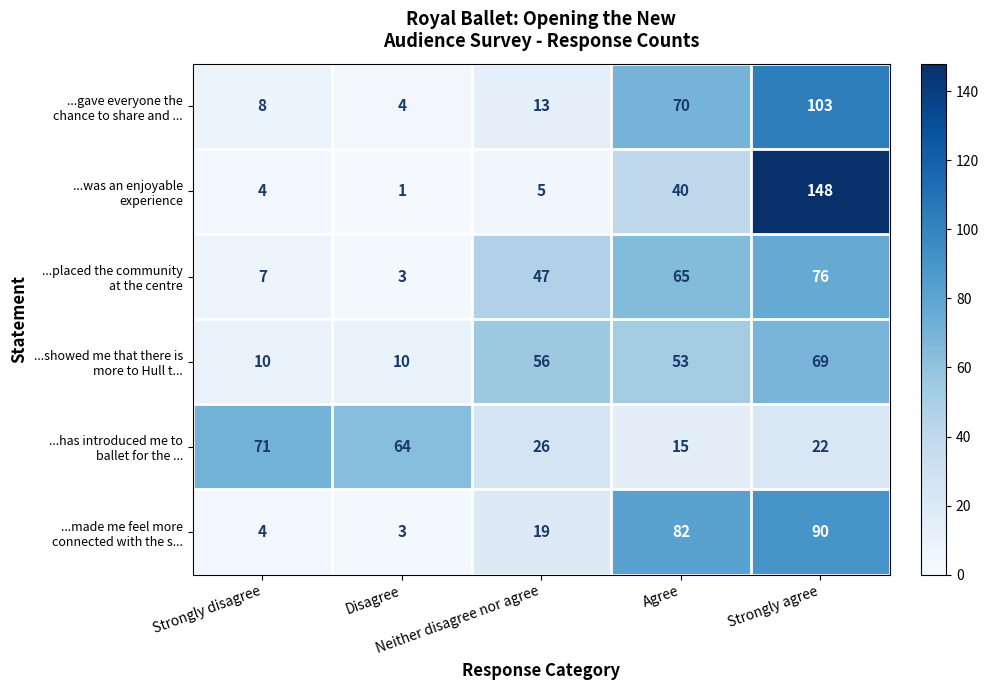

At how many categories does at least one series exceed 38?

5